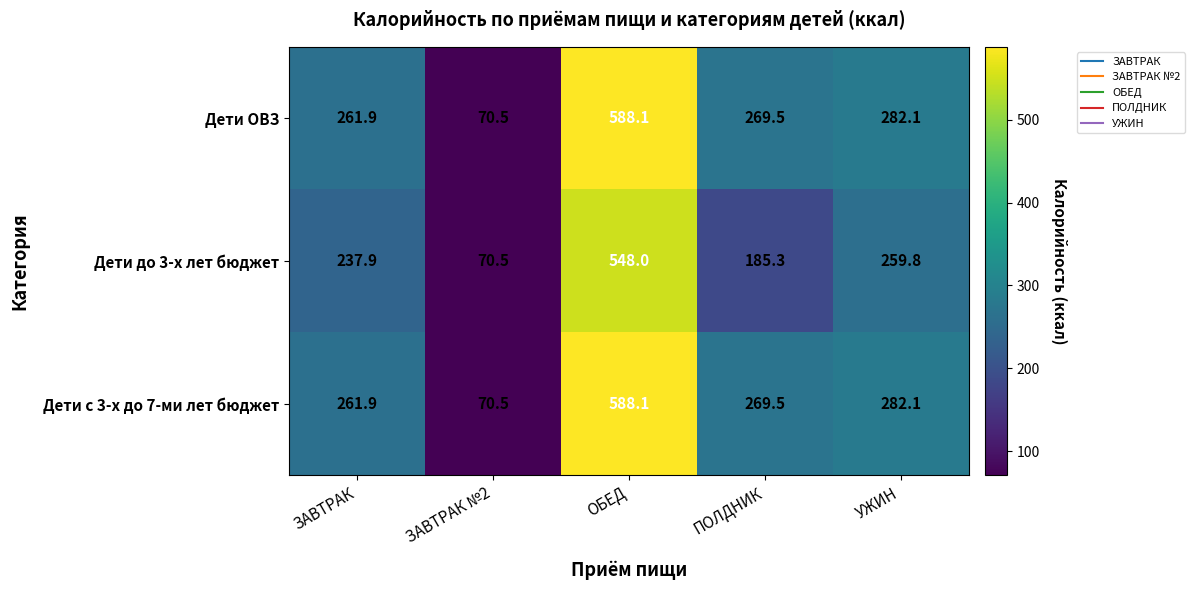

What is the total value across all series at УЖИН?

824.0